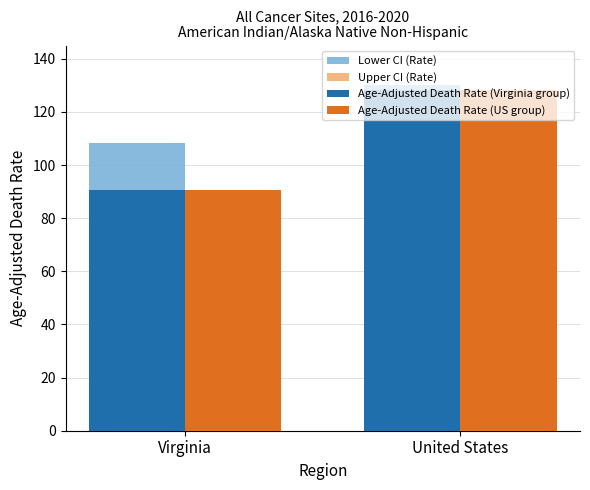

How many groups of bars are there?

2